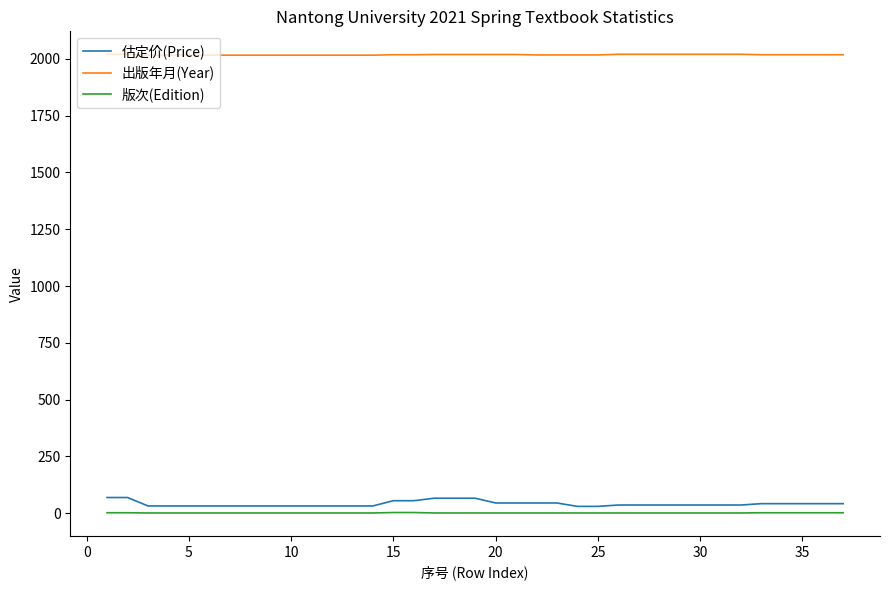

True or false: 版次(Edition) and 出版年月(Year) intersect in this chart.

False